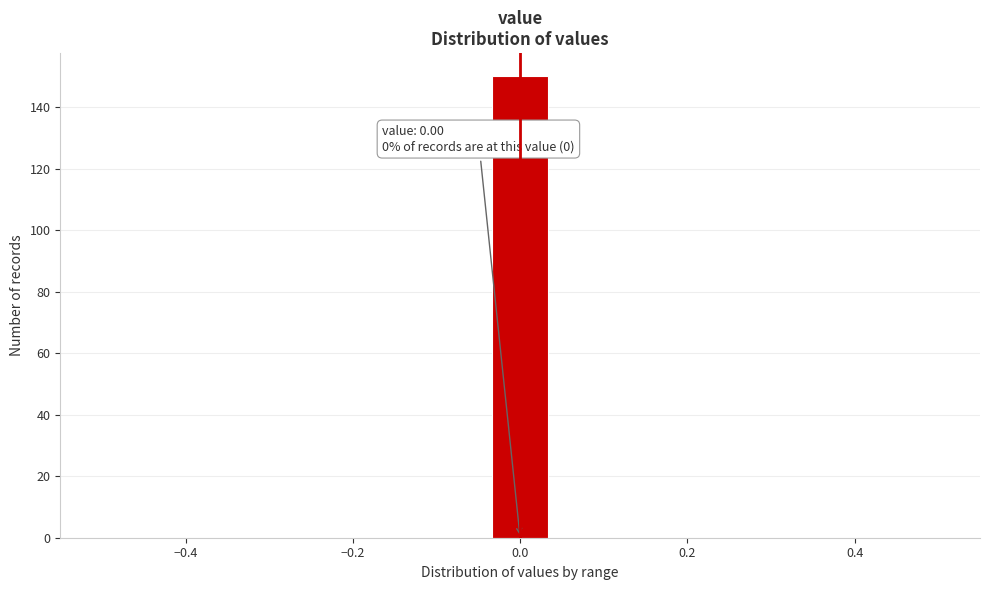

Read against the x-axis, roughly where is the centre of the tallest bar?

0.00